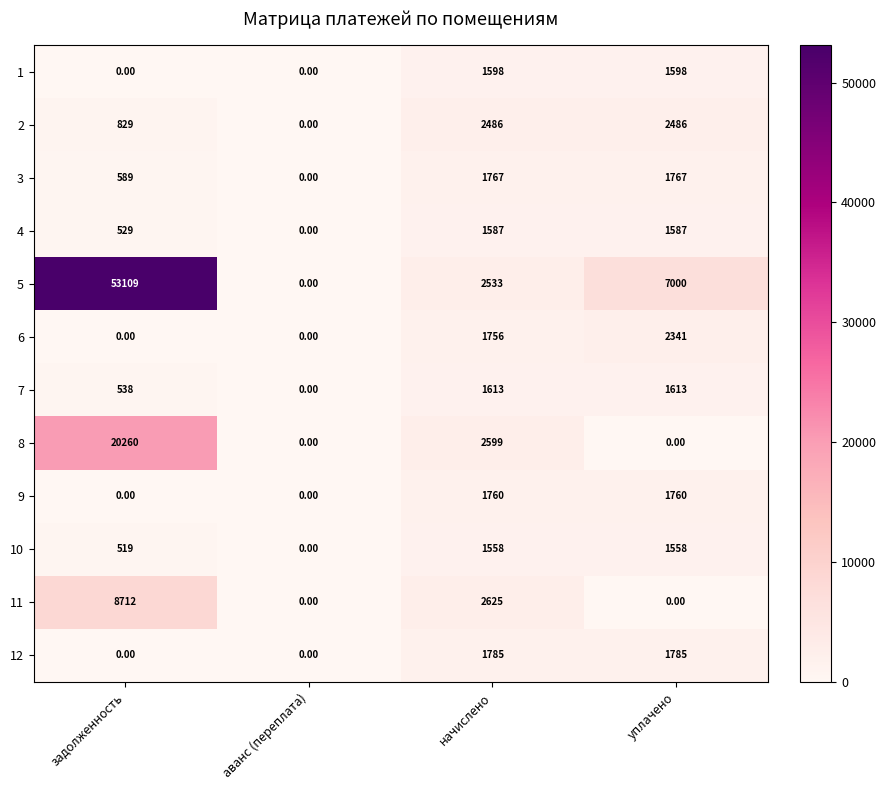

Which category has the highest value across all series?

задолженность